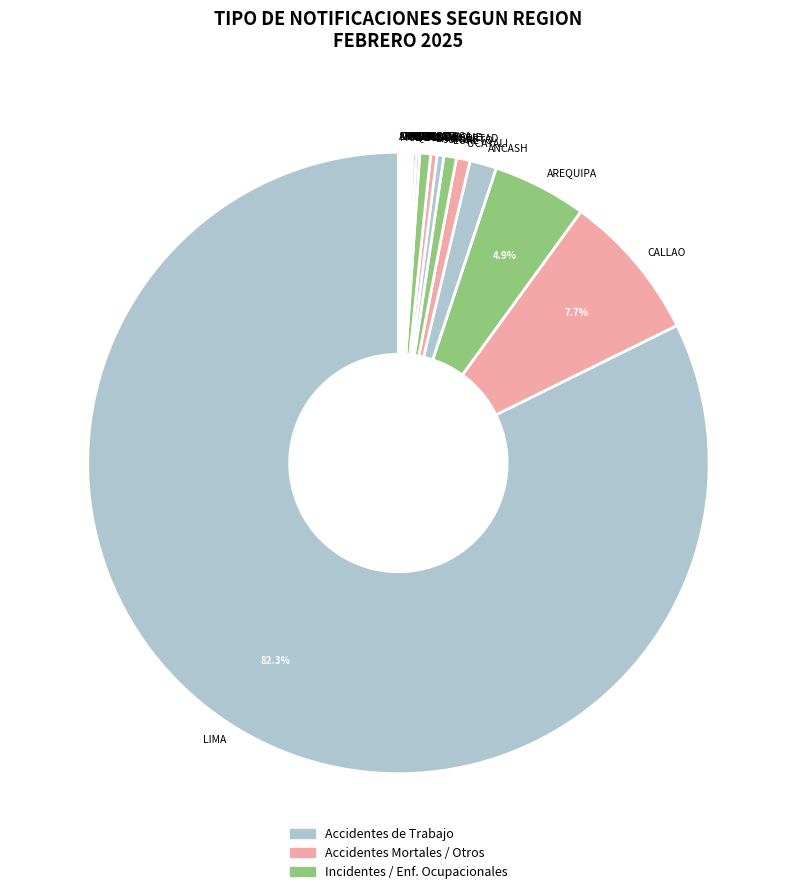

Which category accounts for the majority?

LIMA